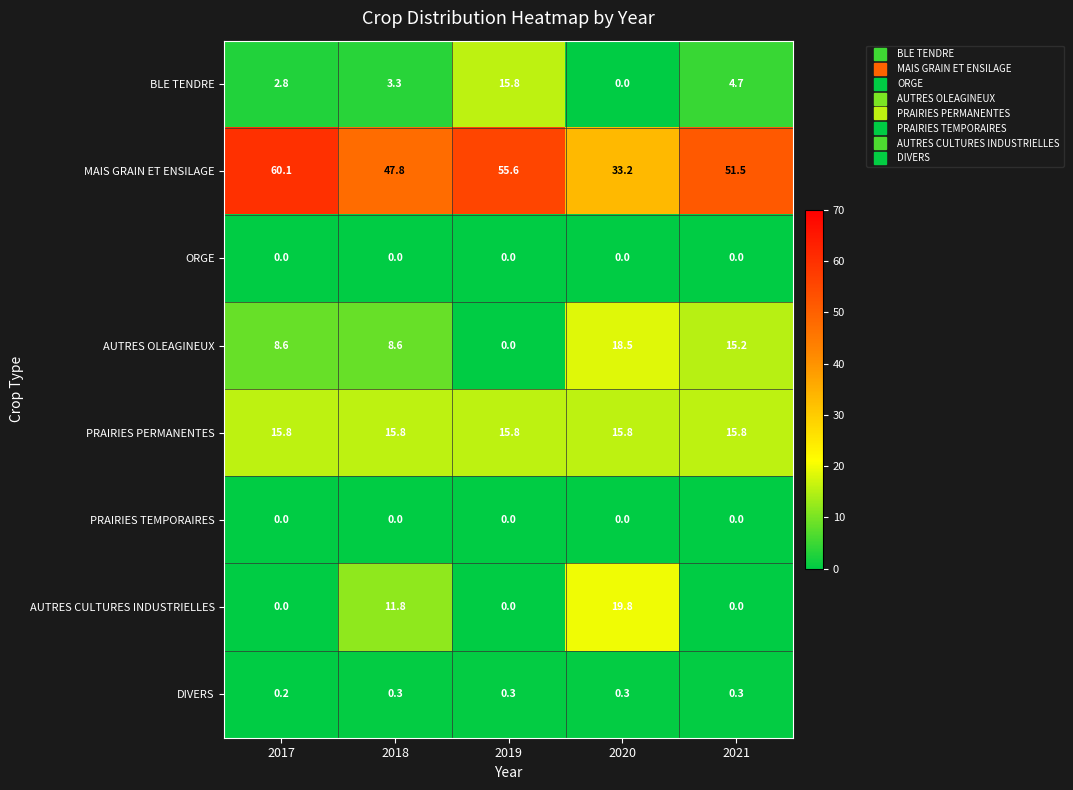

True or false: AUTRES CULTURES INDUSTRIELLES has a value of 9.8 at 2017.

False